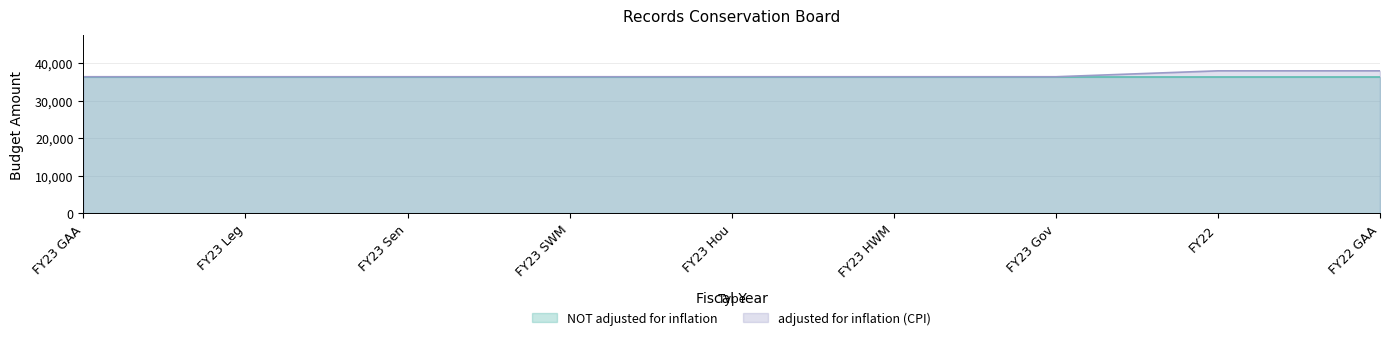

Approximately how many times larger is the value at FY23 Sen compared to FY23 Gov?

1.0